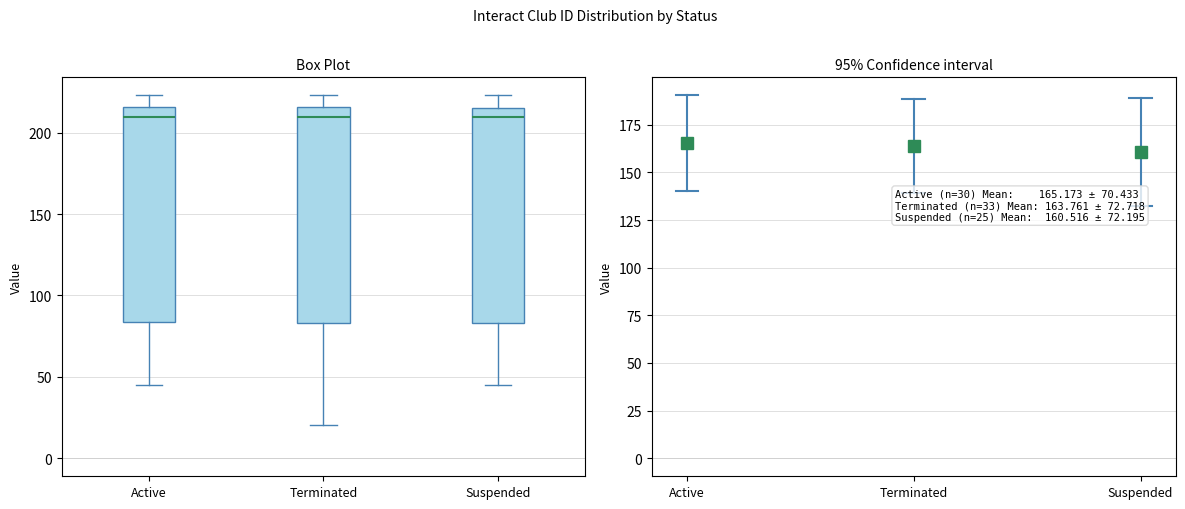

Reading left to right, transcribe this box plot: for each box, give where its median line is, the range the box spans, and where its two whiskers end, as read against the y-axis. The values are not printed on the chart, so give them approximately, as read against the axis.

Active: median 210, box 85 to 215, whiskers 45 to 225
Terminated: median 210, box 85 to 215, whiskers 20 to 225
Suspended: median 210, box 85 to 215, whiskers 45 to 225